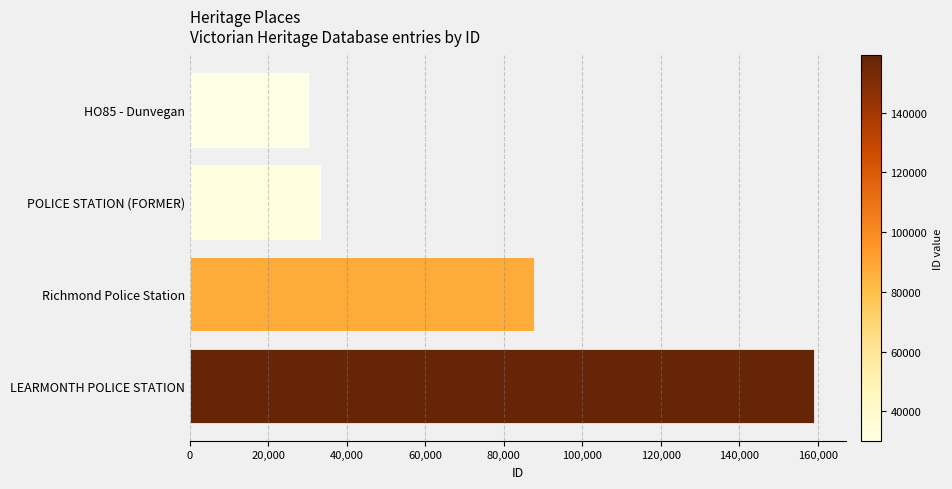

What is the change in value from POLICE STATION (FORMER) to LEARMONTH POLICE STATION?

+126017